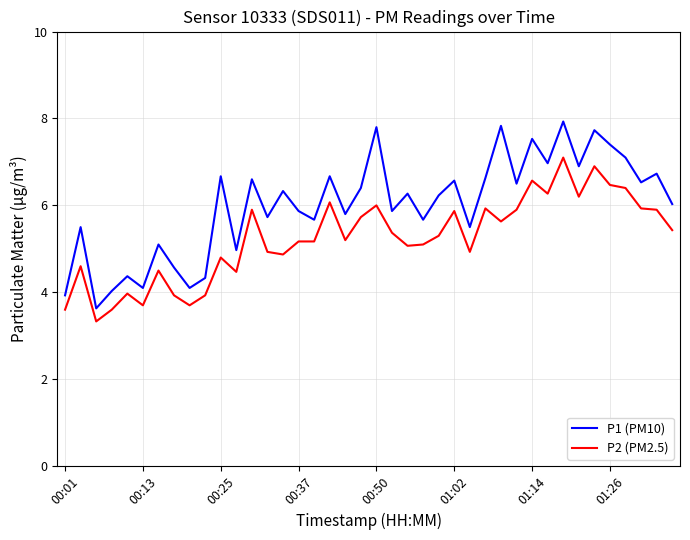

How many categories are shown in the chart?

40